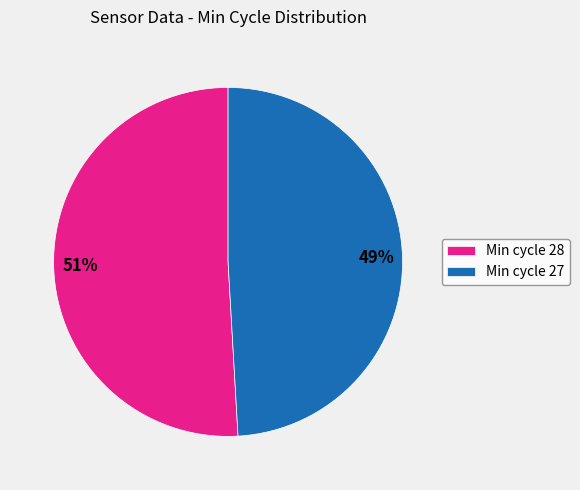

To the nearest percent, what is the average slice percentage?

50%